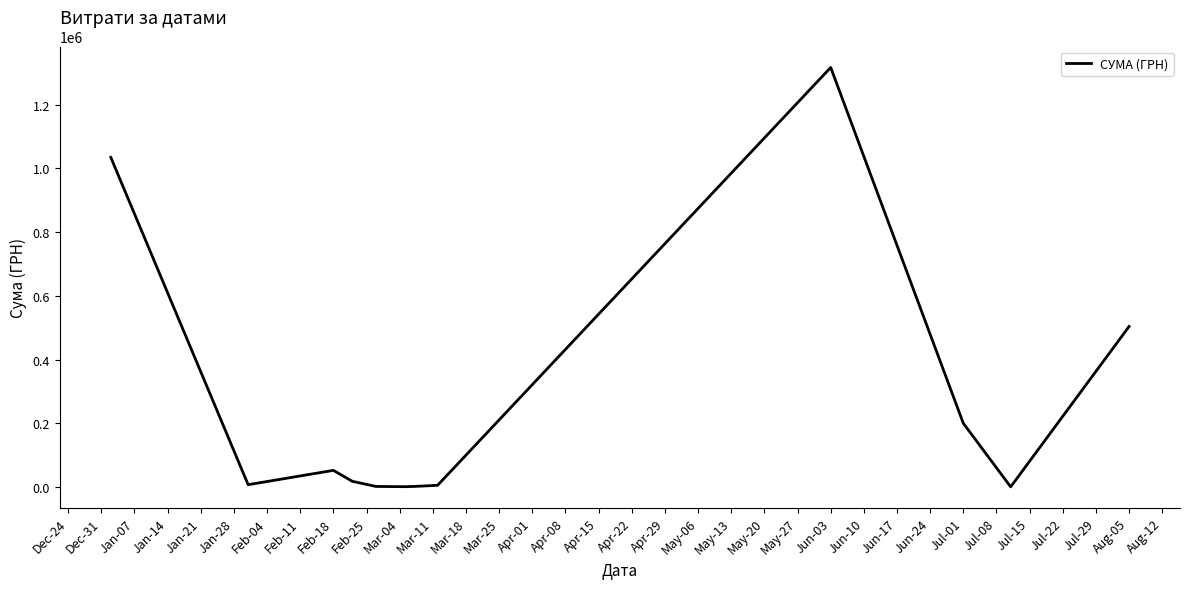

What is the maximum value shown in the chart?

1316889.5